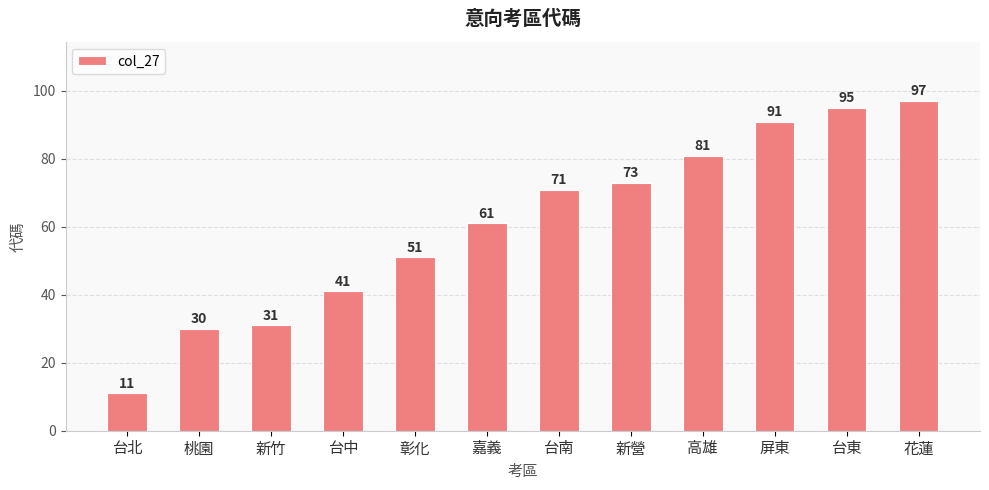

The chart shows a value of 62 at 台東. True or false?

False